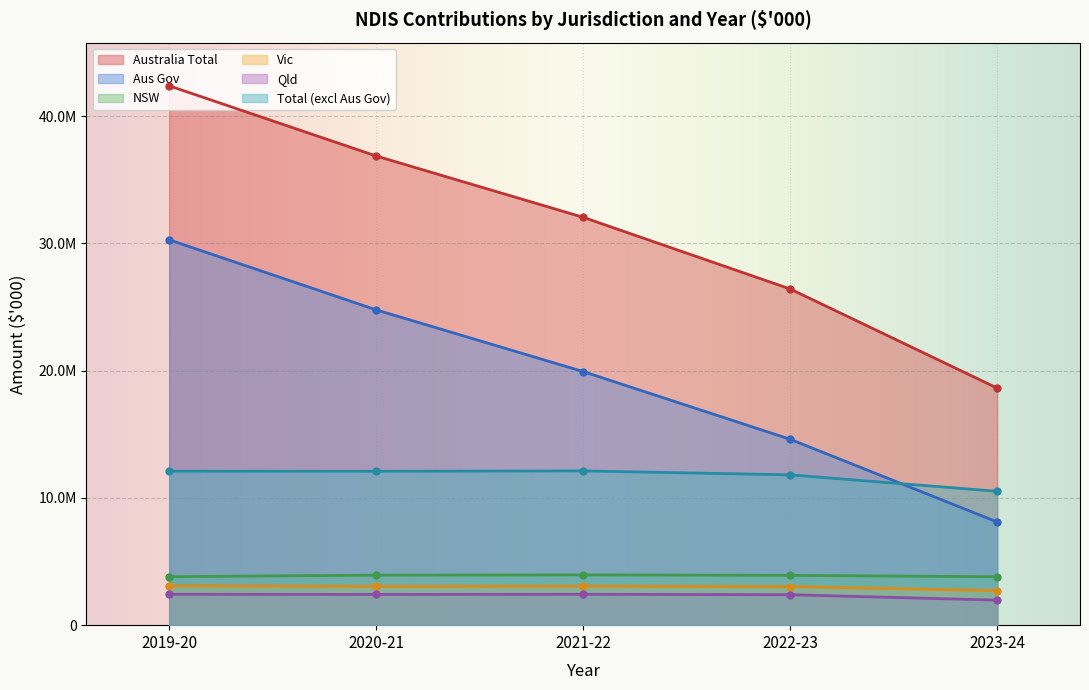

What is the sum of all Aus Gov values?

97695998